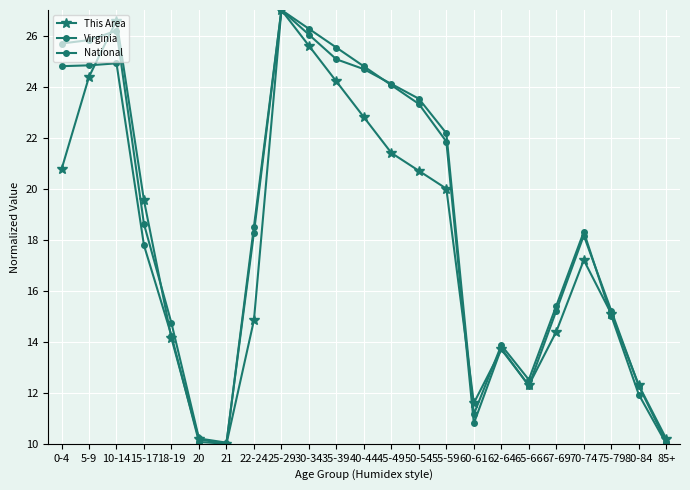

How many lines are shown in the chart?

3